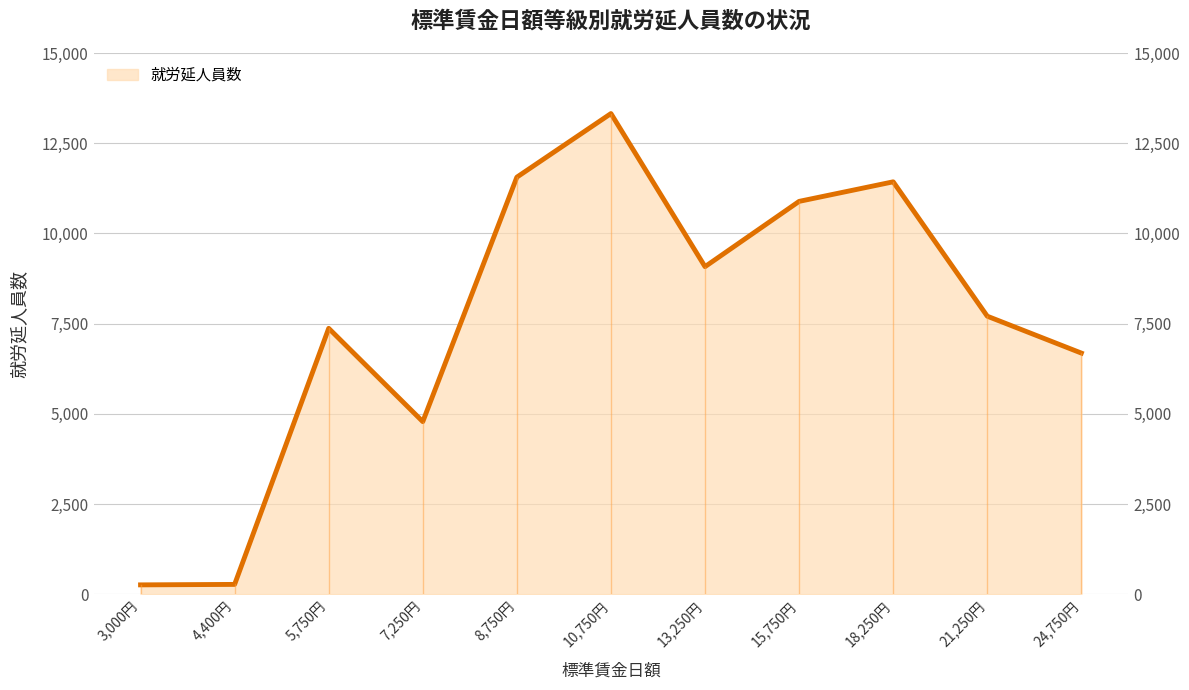

True or false: the data has more than 0 interior local peaks.

True